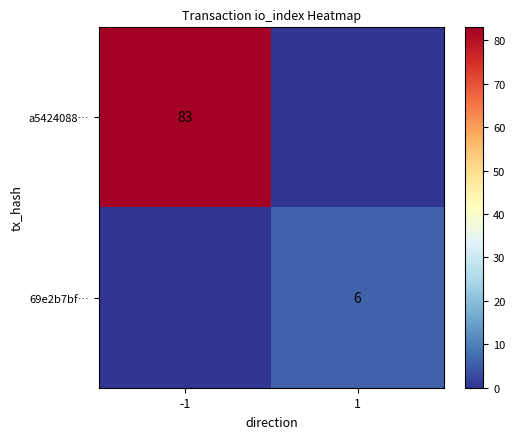

How many series are shown in this chart?

2